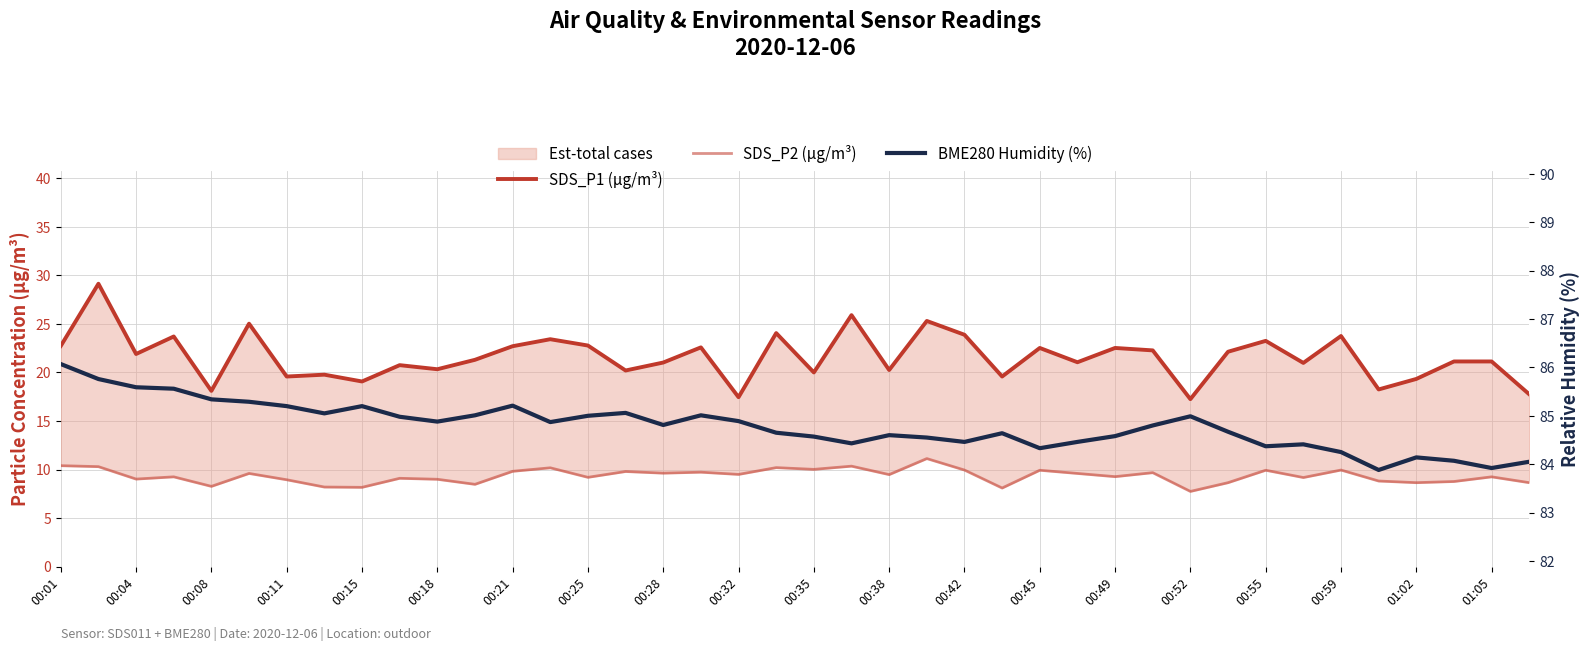

Rank the series by their maximum value, from highest to lowest.

BME280 Humidity (%), SDS_P1 (µg/m³), SDS_P2 (µg/m³)